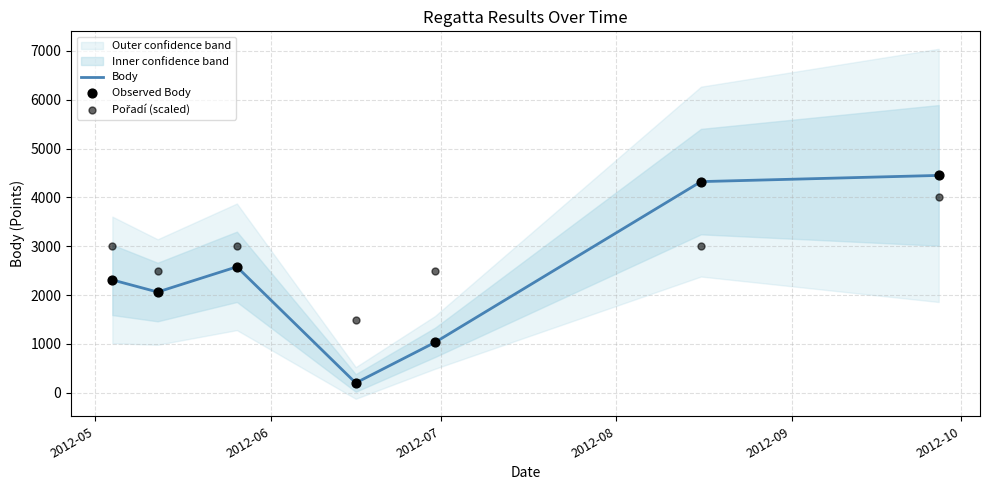

What are all the series names shown in the legend?

Body, Observed Body, Pořadí (scaled)